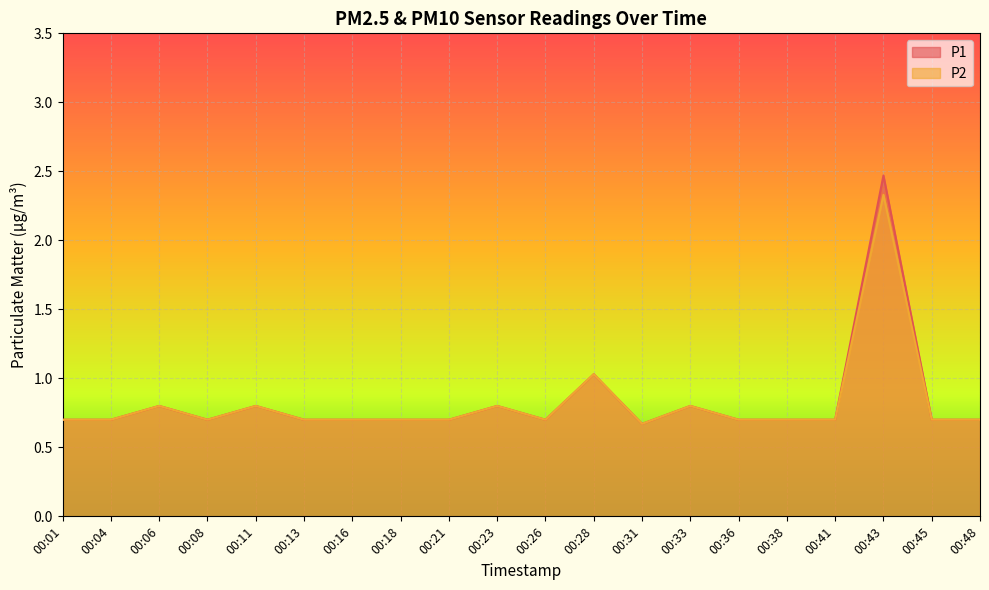

Where is P2 nearest to the value 1?

00:28